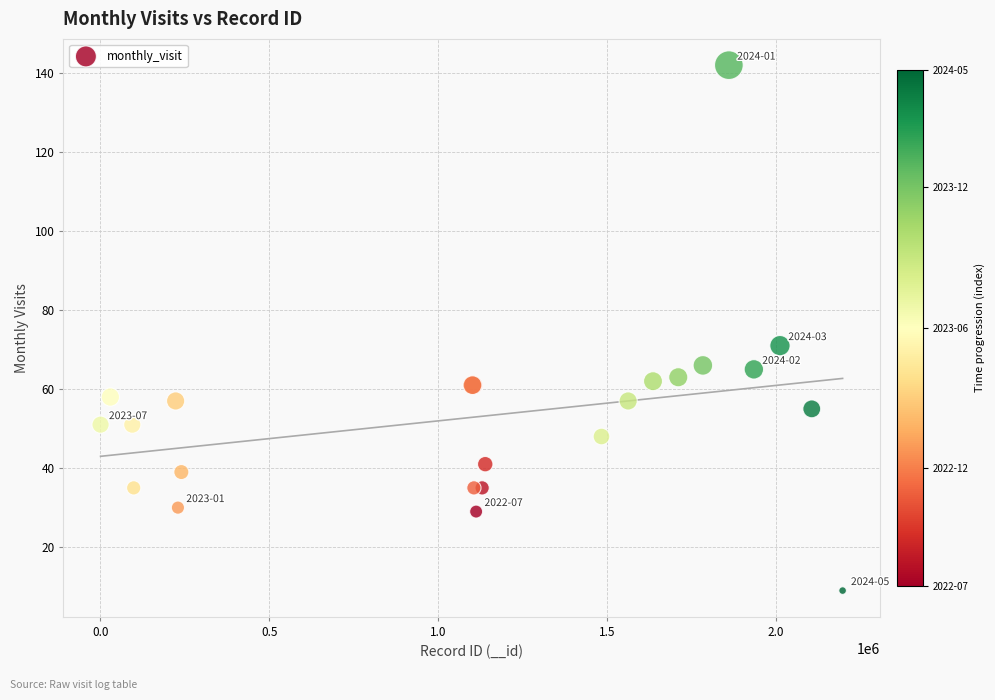

What Y value in the scatter plot is closest to 75?

71